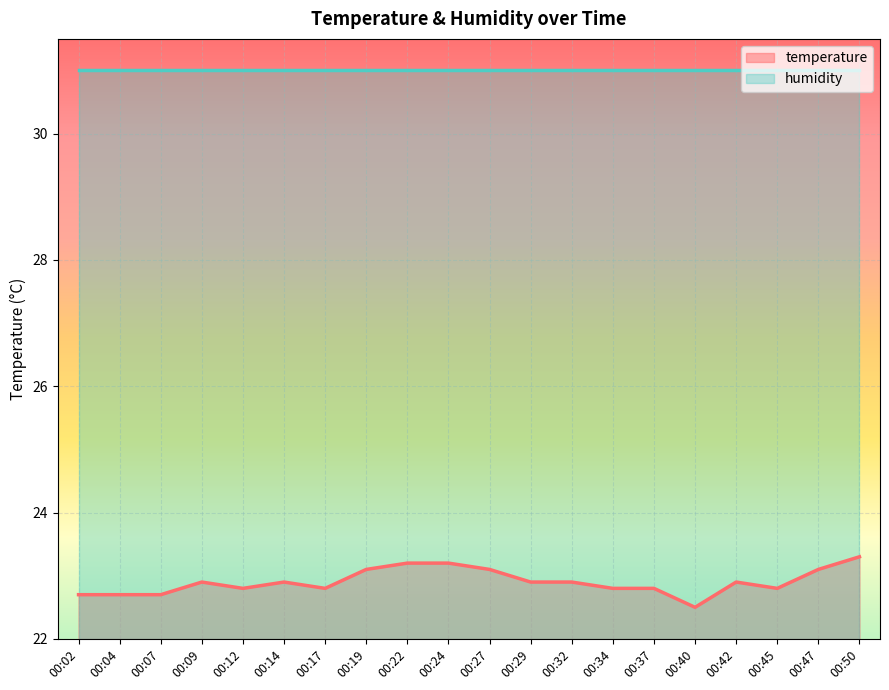

What is the change in value from 00:02 to 00:19?

+0.4